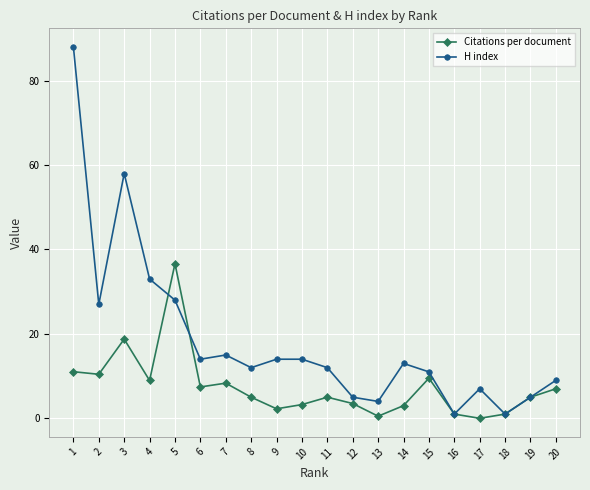

What is the maximum value shown in the chart?

88.0